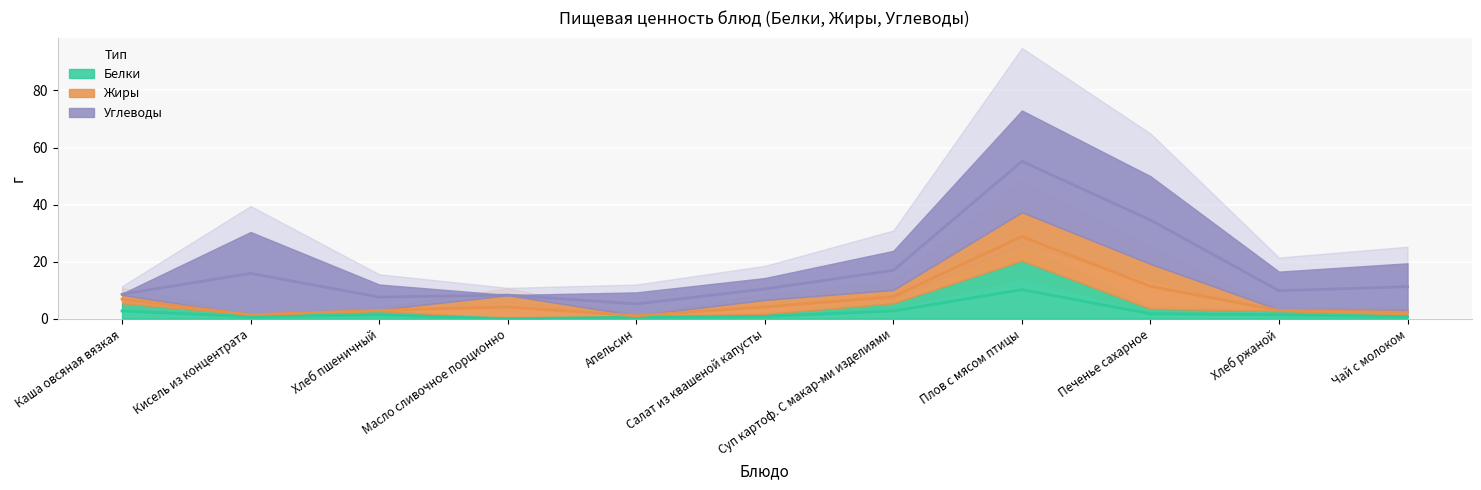

Which series ends up on top after the final intersection of Белки and Углеводы?

Углеводы